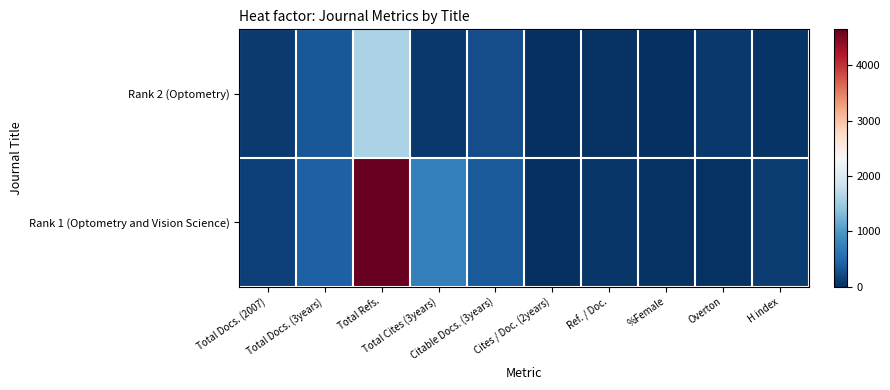

Reading right to left, list all the values displayed in this chart.

Rank 2 (Optometry): H index=43	Overton=74	%Female=16	Ref. / Doc.=24	Cites / Doc. (2years)=0	Citable Docs. (3years)=271	Total Cites (3years)=87	Total Refs.=1590	Total Docs. (3years)=346	Total Docs. (2007)=95
Rank 1 (Optometry and Vision Science): H index=115	Overton=25	%Female=29	Ref. / Doc.=61	Cites / Doc. (2years)=1	Citable Docs. (3years)=375	Total Cites (3years)=735	Total Refs.=4651	Total Docs. (3years)=421	Total Docs. (2007)=159